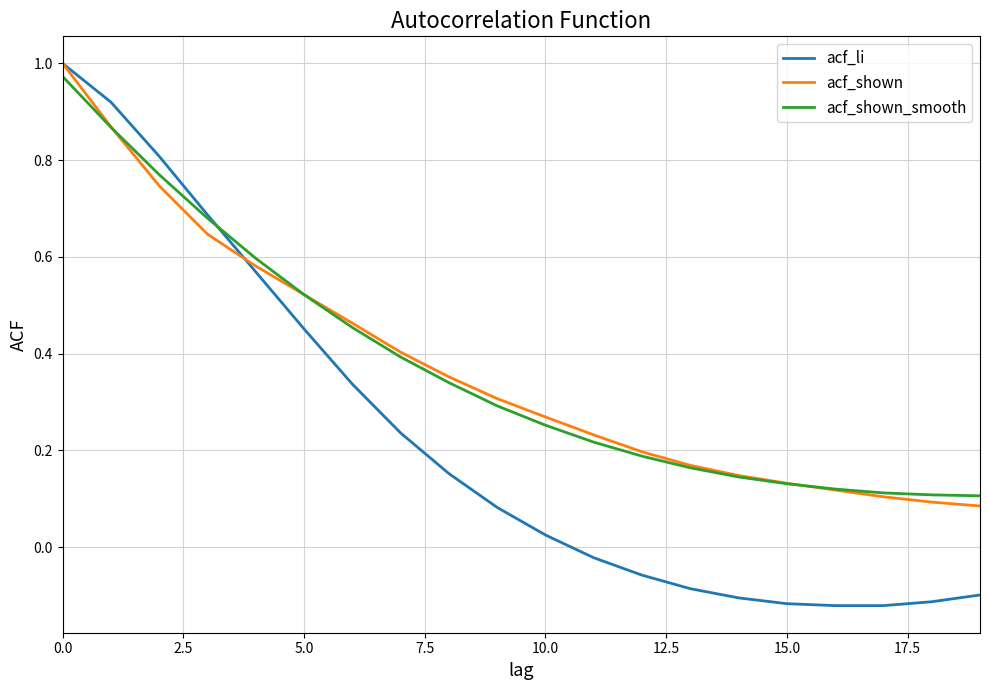

How many values in the acf_li series exceed 0?

11